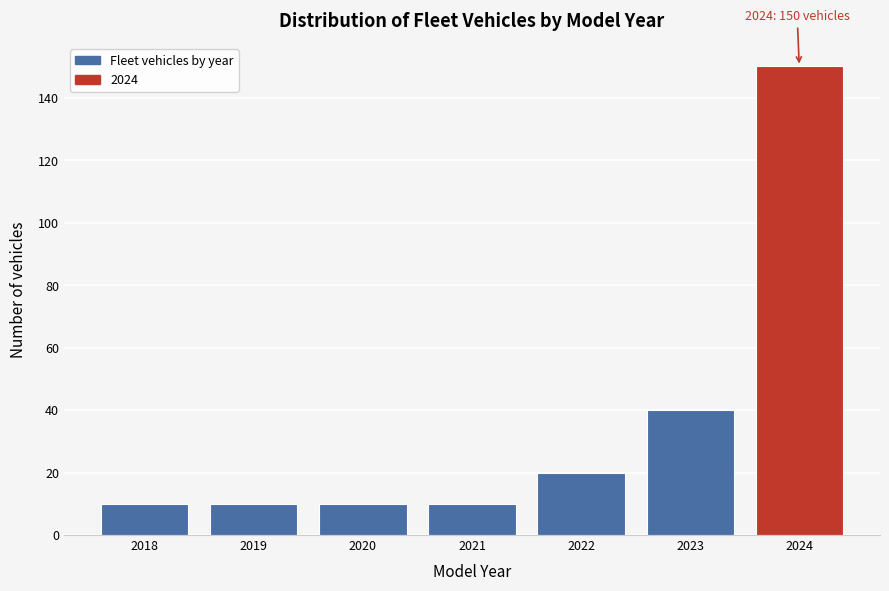

Reading left to right, what are all the values shown in this chart?

10	10	10	10	20	40	150